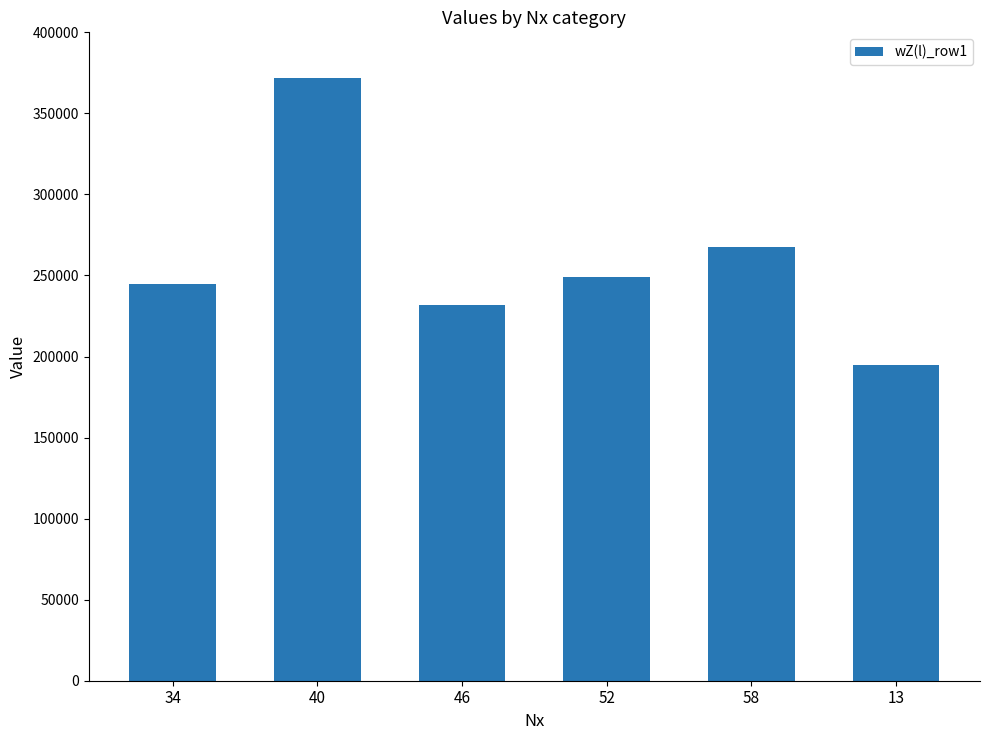

How many distinct data groups are displayed?

1